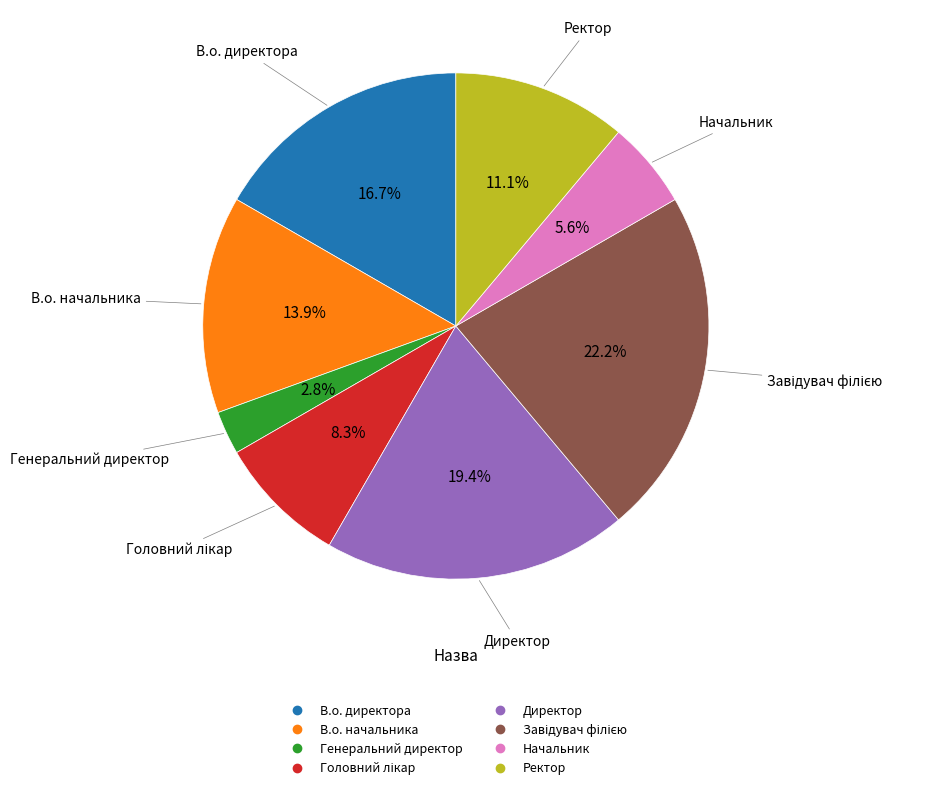

Is the sum of Директор and В.о. начальника greater than half?

No